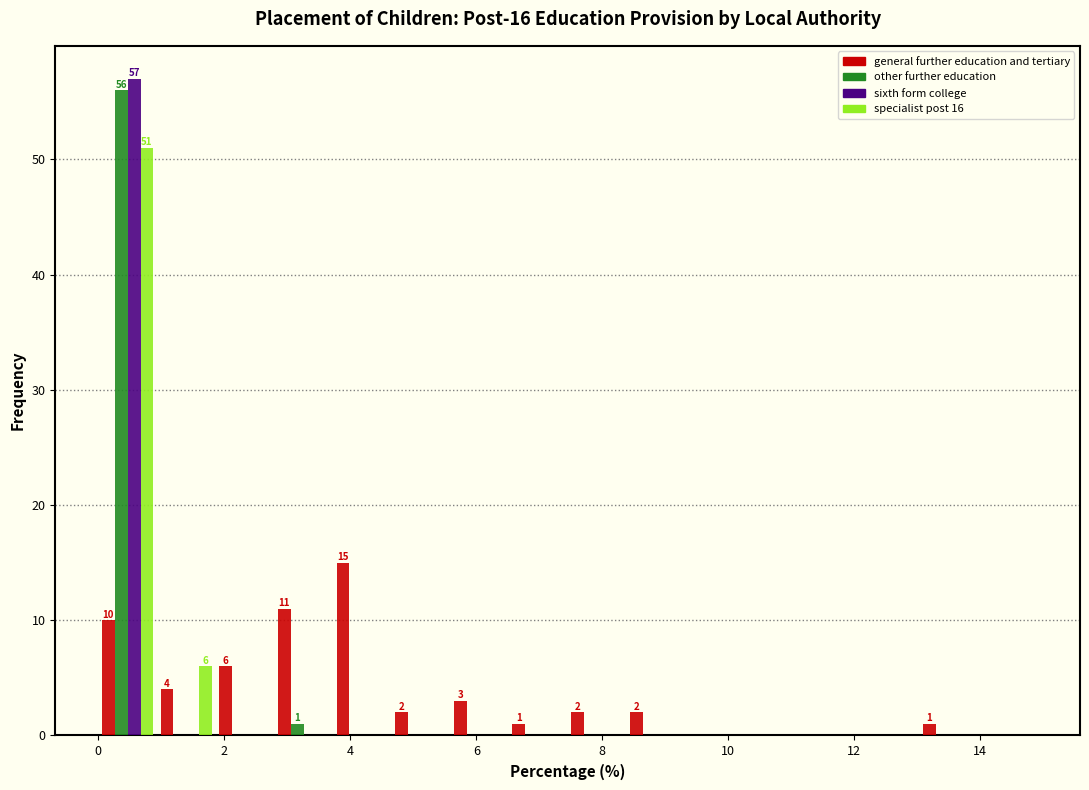

In the specialist post 16 series, which range on the x-axis has the tallest bar?

0.0 to 1.0